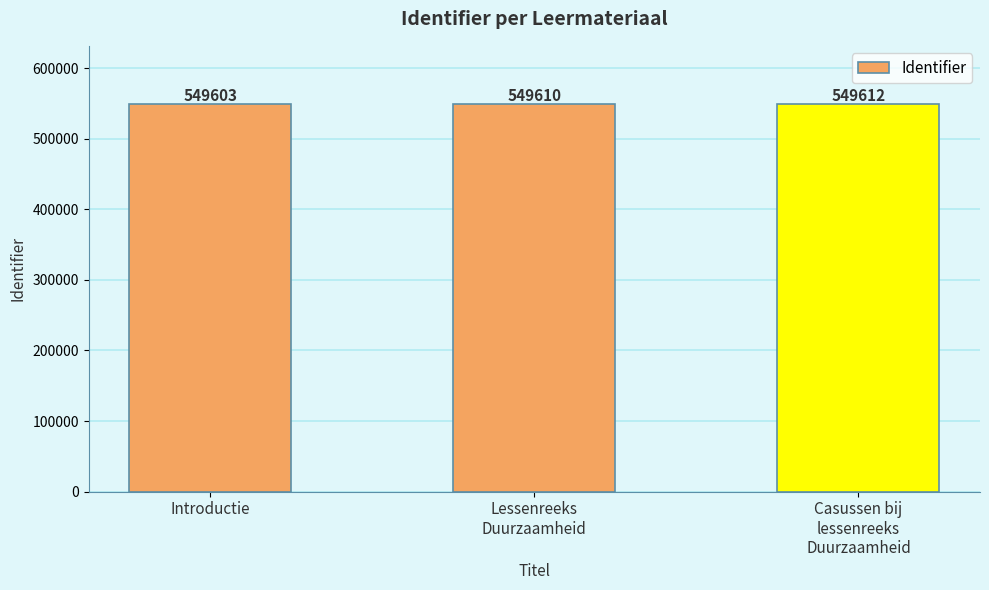

Count the values in the range 549603 to 549612.

3